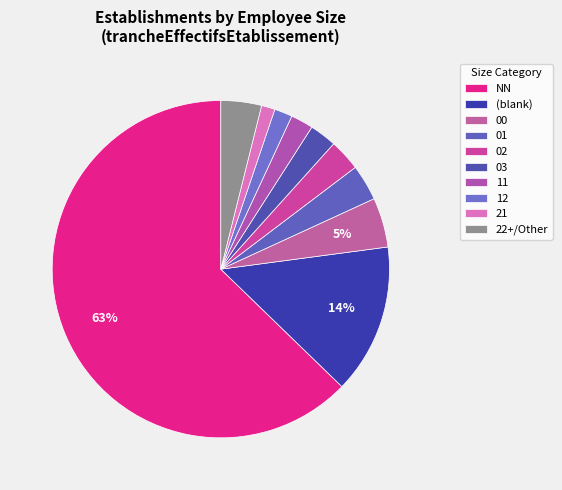

To the nearest percent, what percentage of the pie is NN?

63%